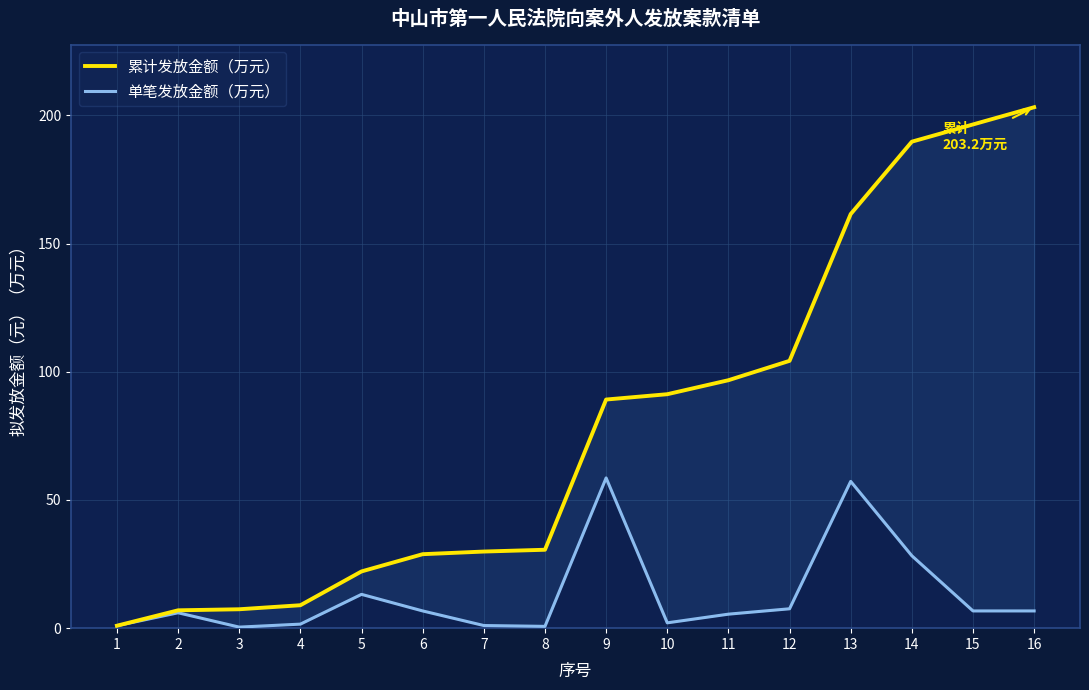

Reading right to left, list all the values displayed in this chart.

累计发放金额（万元）: 203.2	196.5	189.8	161.5	104.3	96.7	91.3	89.2	30.6	29.9	28.9	22.1	8.9	7.4	7.0	1.0
单笔发放金额（万元）: 6.7	6.7	28.2	57.2	7.6	5.5	2.1	58.6	0.7	1.0	6.7	13.2	1.6	0.4	6.0	1.0